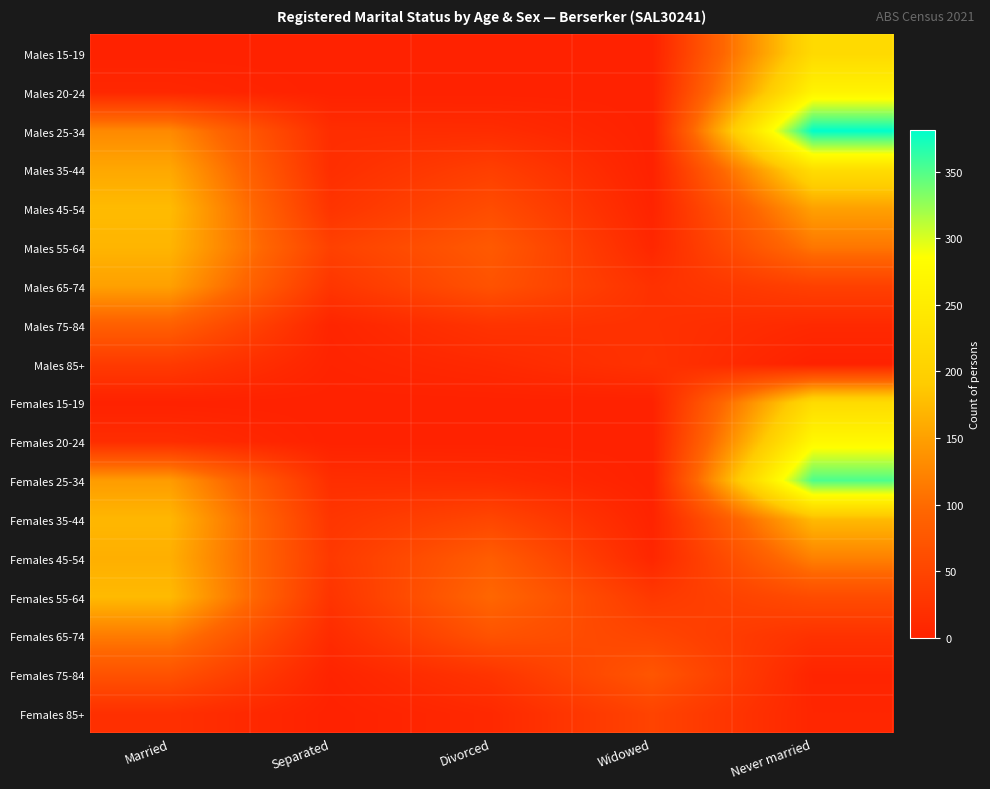

Between Divorced and Widowed, which is larger?

Divorced